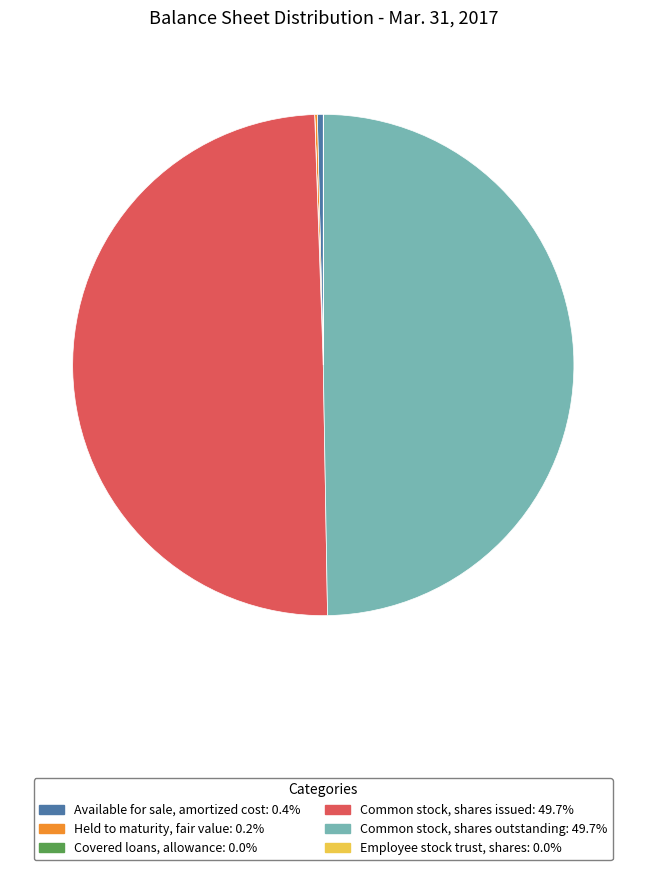

Which has a higher value, Available for sale, amortized cost or Common stock, shares outstanding?

Common stock, shares outstanding